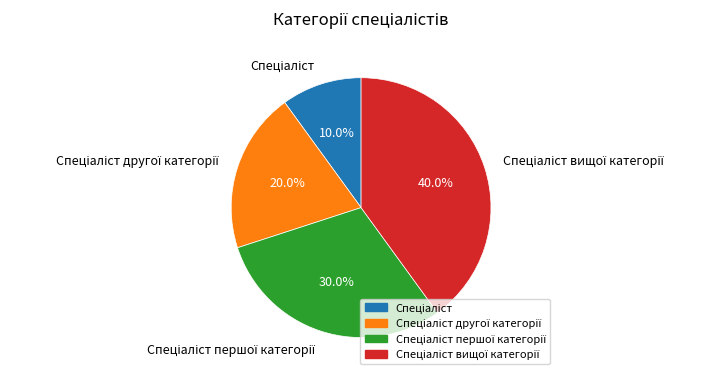

Is there any slice that represents more than half of the pie?

No